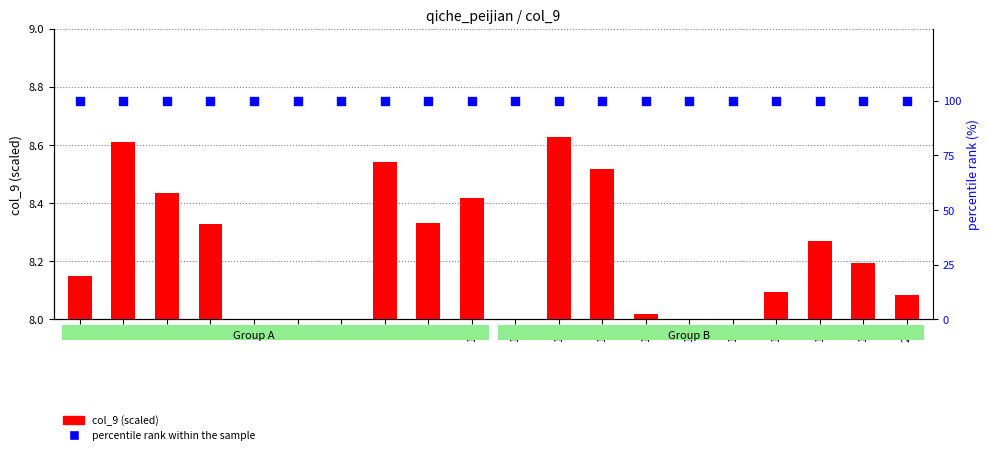

Which series contains the lowest Y value?

col_9 (scaled)